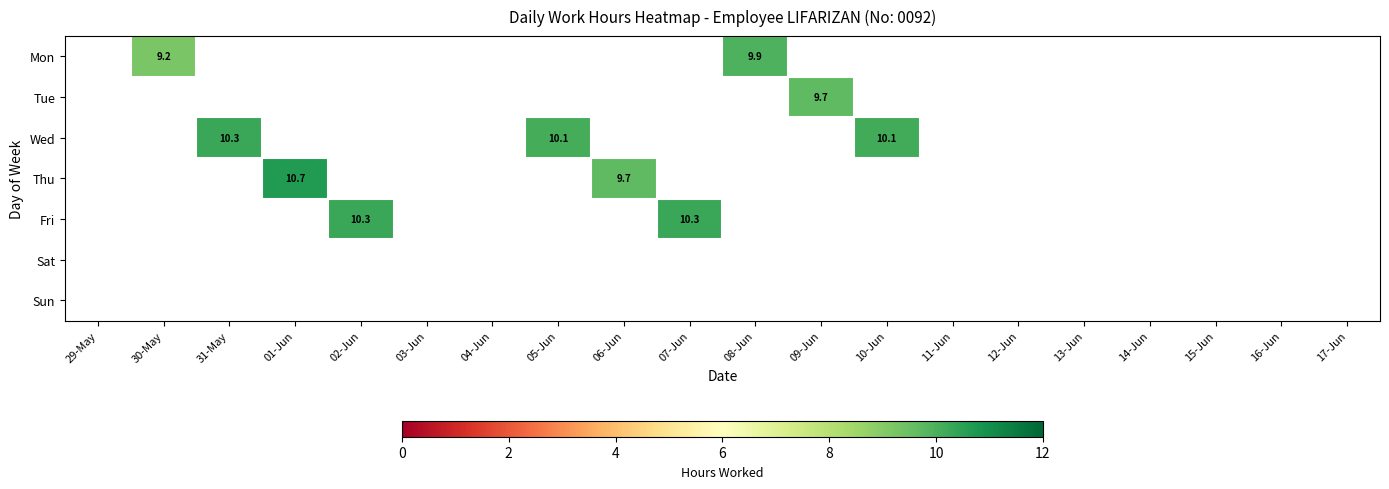

Between 30-May and 08-Jun, which is larger?

08-Jun